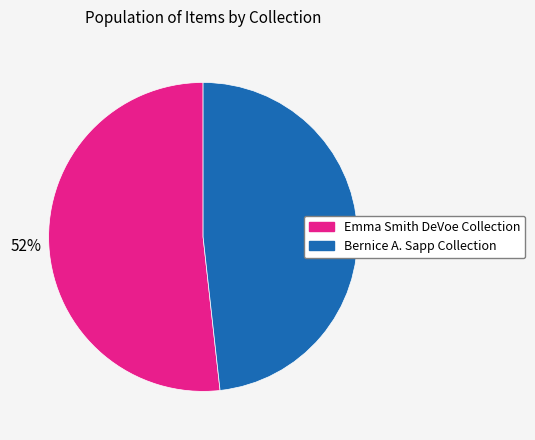

To the nearest percent, what is the average slice percentage?

50%